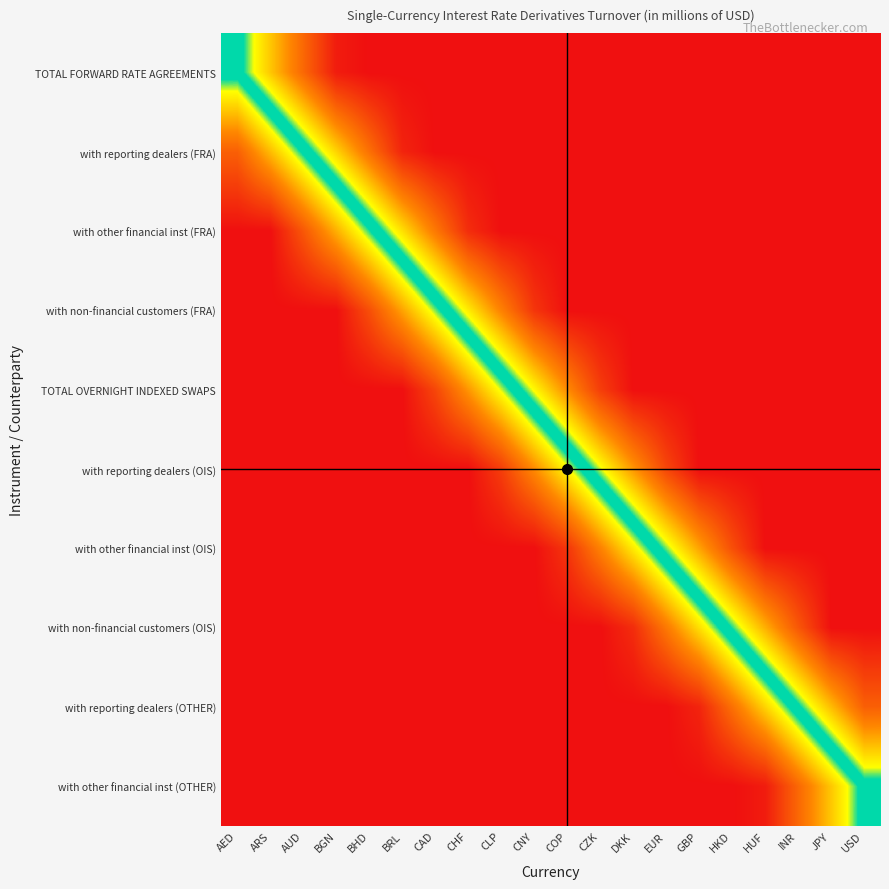

Which has a higher value, DKK or BHD?

DKK